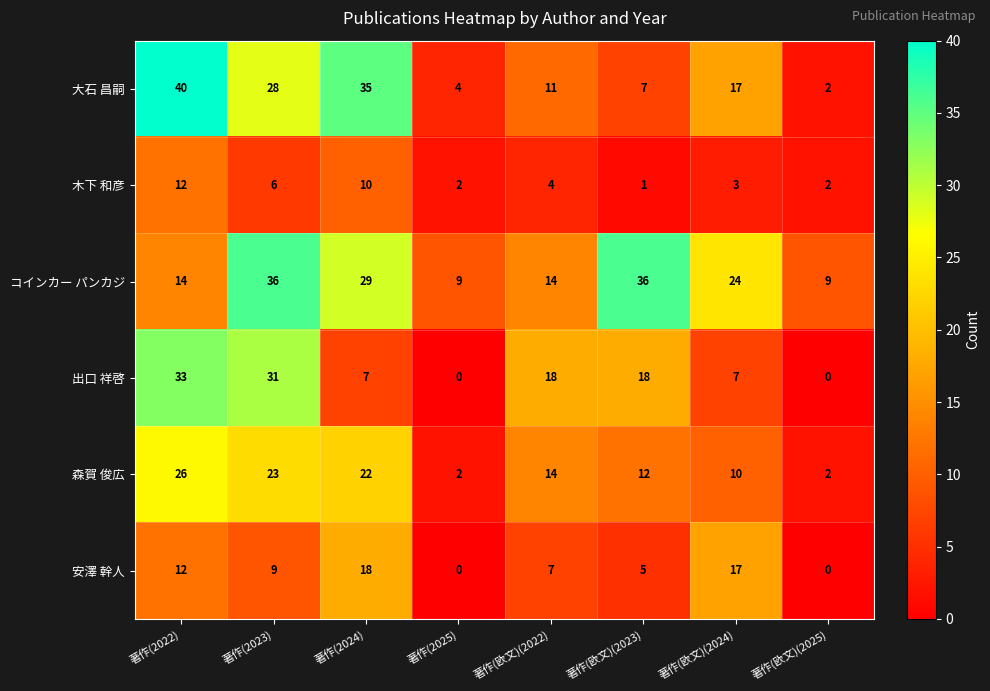

How many categories are shown in the chart?

8